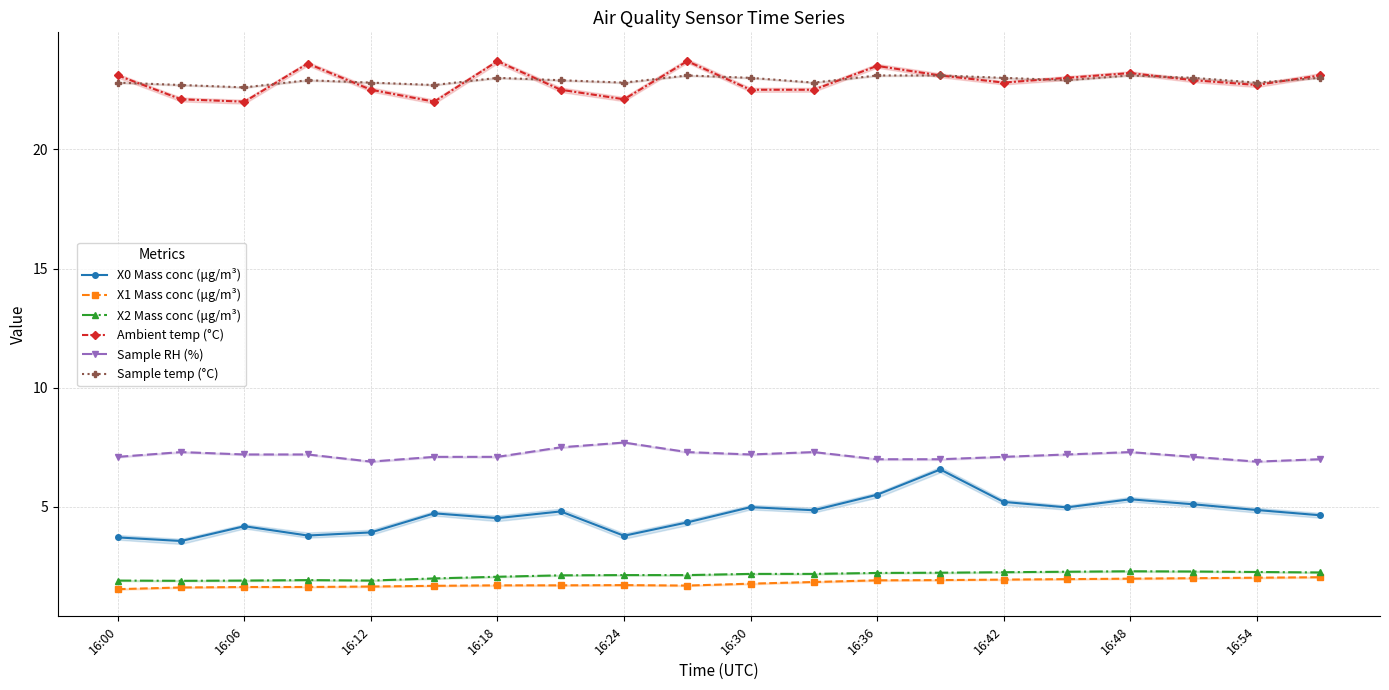

Reading left to right, transcribe all the data shown in this chart.

X0 Mass conc (μg/m³): 3.7	3.6	4.2	3.8	3.9	4.7	4.5	4.8	3.8	4.3	5.0	4.9	5.5	6.6	5.2	5.0	5.3	5.1	4.9	4.7
X1 Mass conc (μg/m³): 1.6	1.6	1.6	1.6	1.7	1.7	1.7	1.7	1.7	1.7	1.8	1.9	1.9	1.9	1.9	2.0	2.0	2.0	2.0	2.0
X2 Mass conc (μg/m³): 1.9	1.9	1.9	1.9	1.9	2.0	2.1	2.1	2.1	2.1	2.2	2.2	2.2	2.2	2.3	2.3	2.3	2.3	2.3	2.2
Ambient temp (°C): 23.1	22.1	22.0	23.6	22.5	22.0	23.7	22.5	22.1	23.7	22.5	22.5	23.5	23.1	22.8	23.0	23.2	22.9	22.7	23.1
Sample RH (%): 7.1	7.3	7.2	7.2	6.9	7.1	7.1	7.5	7.7	7.3	7.2	7.3	7.0	7.0	7.1	7.2	7.3	7.1	6.9	7.0
Sample temp (°C): 22.8	22.7	22.6	22.9	22.8	22.7	23.0	22.9	22.8	23.1	23.0	22.8	23.1	23.1	23.0	22.9	23.1	23.0	22.8	23.0